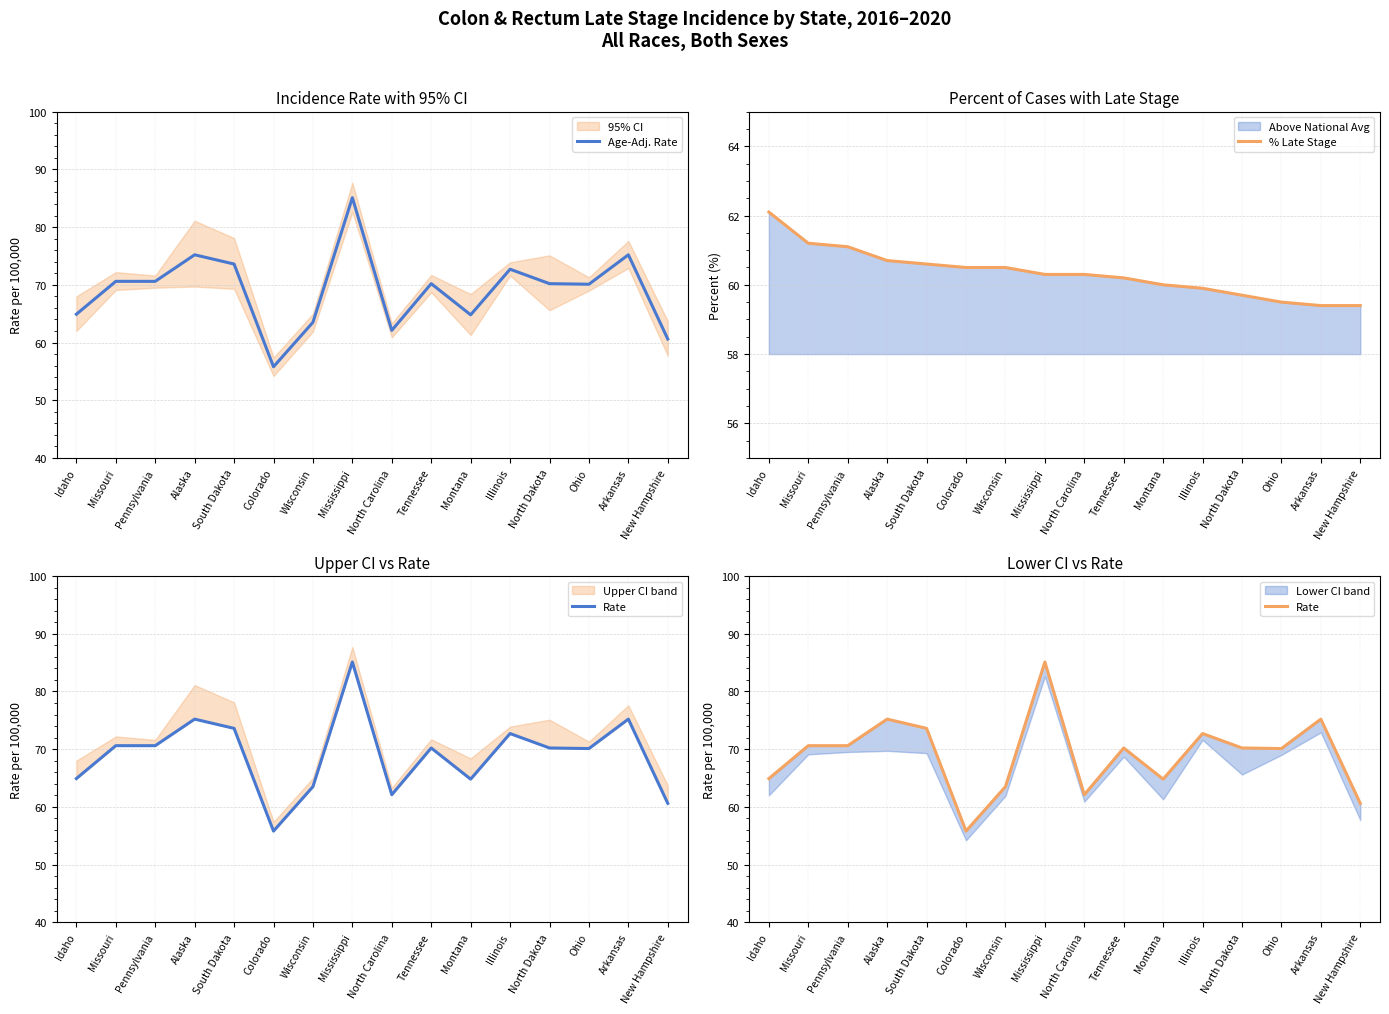

How many data points in Rate are less than 70?

6